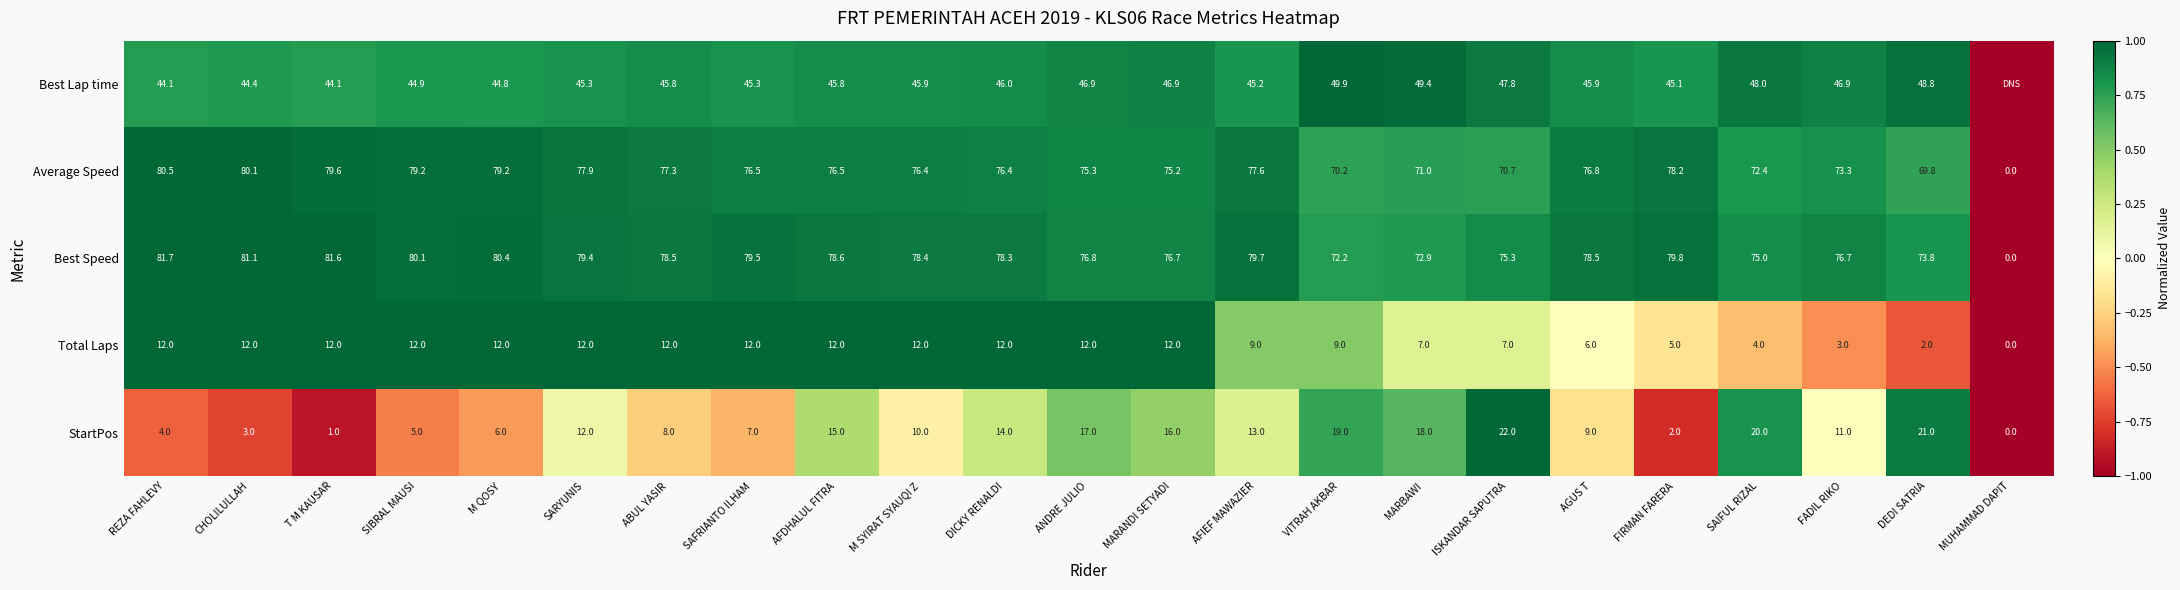

What is the highest value of the Total Laps series?

12.0